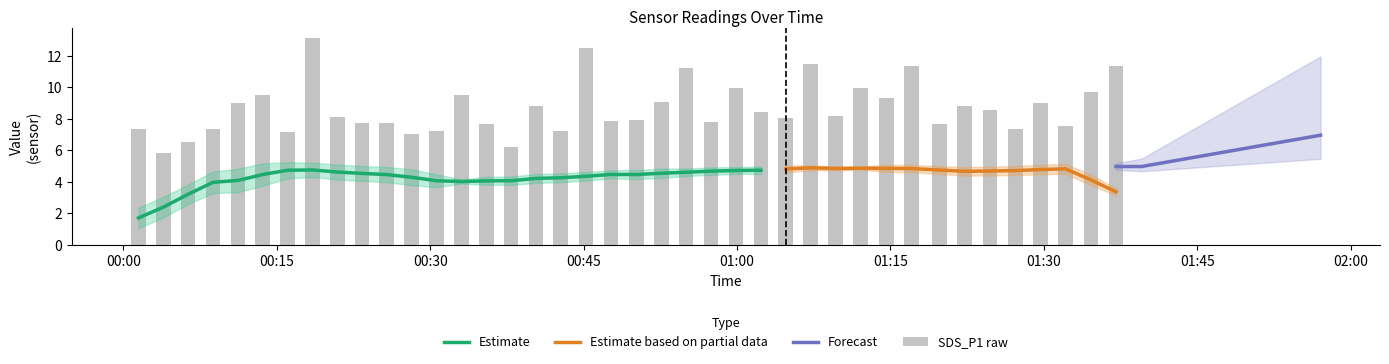

What is the minimum value for Estimate?

1.7